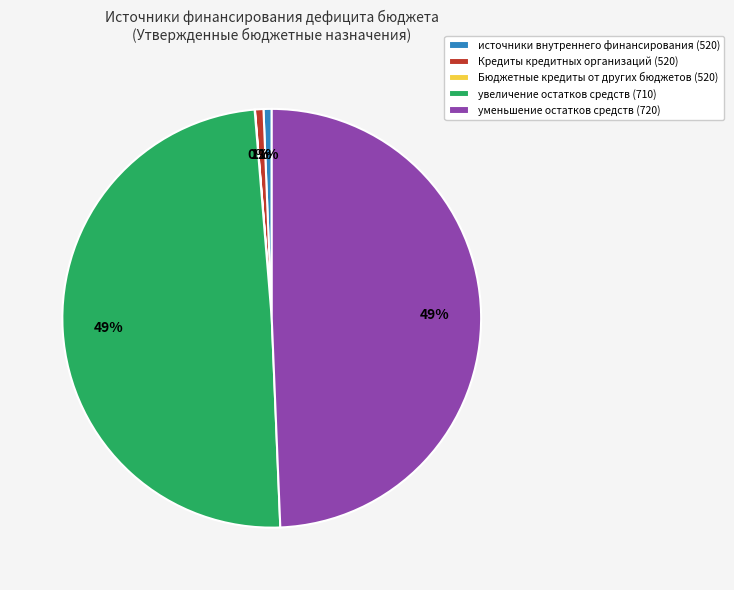

To the nearest percent, what percentage of the pie is уменьшение остатков средств (720)?

49%